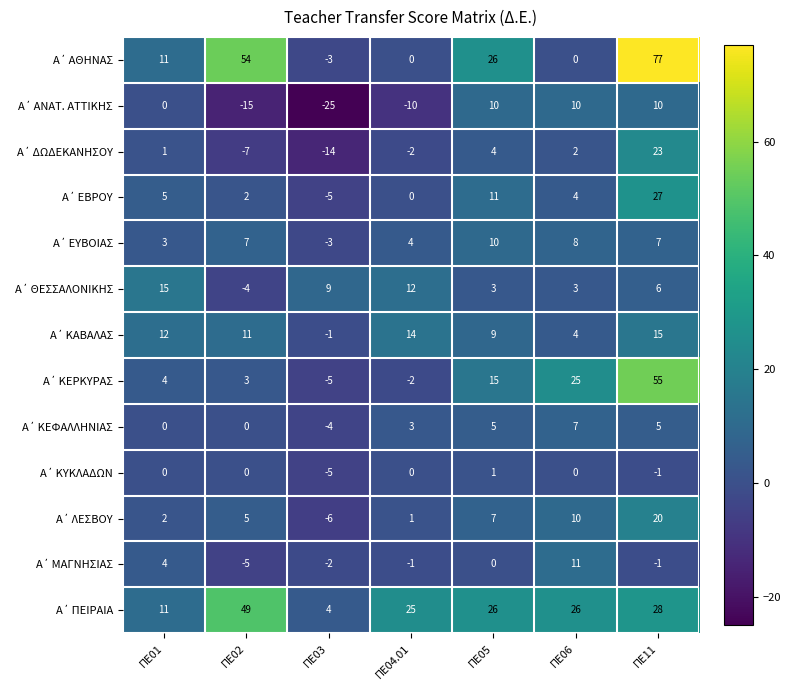

What is the total value across all series at ΠΕ05?

127